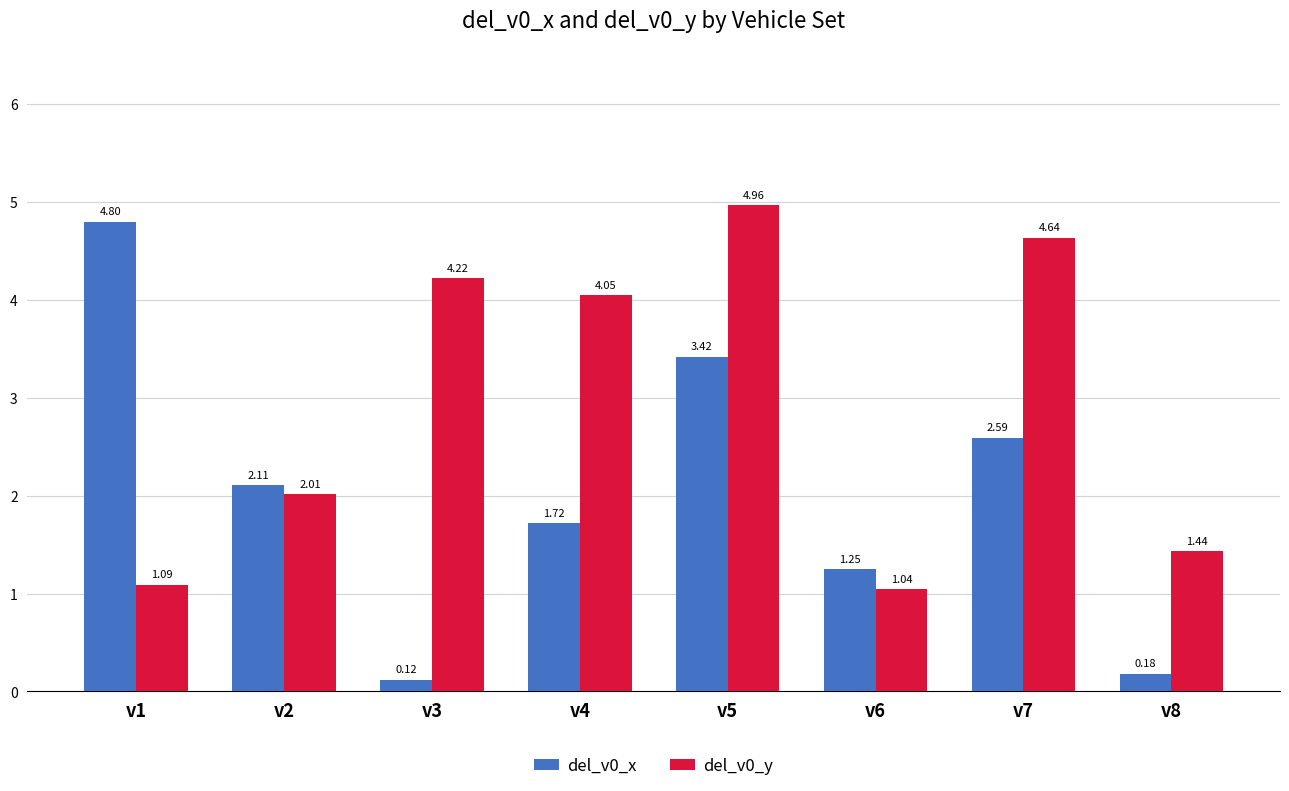

How many data points in del_v0_y are above 4?

4